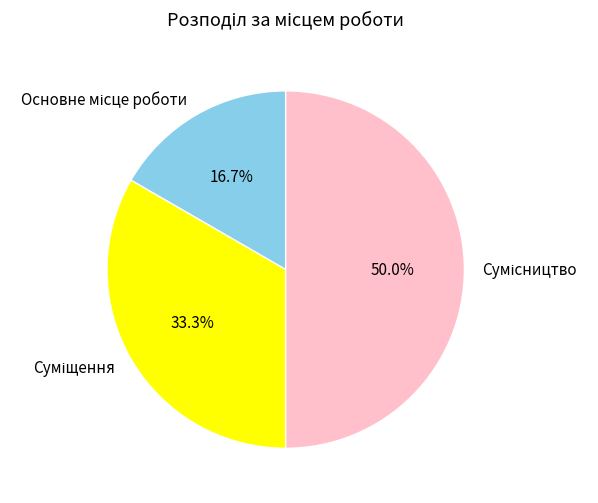

Is it true that Суміщення is 33% of the pie?

True